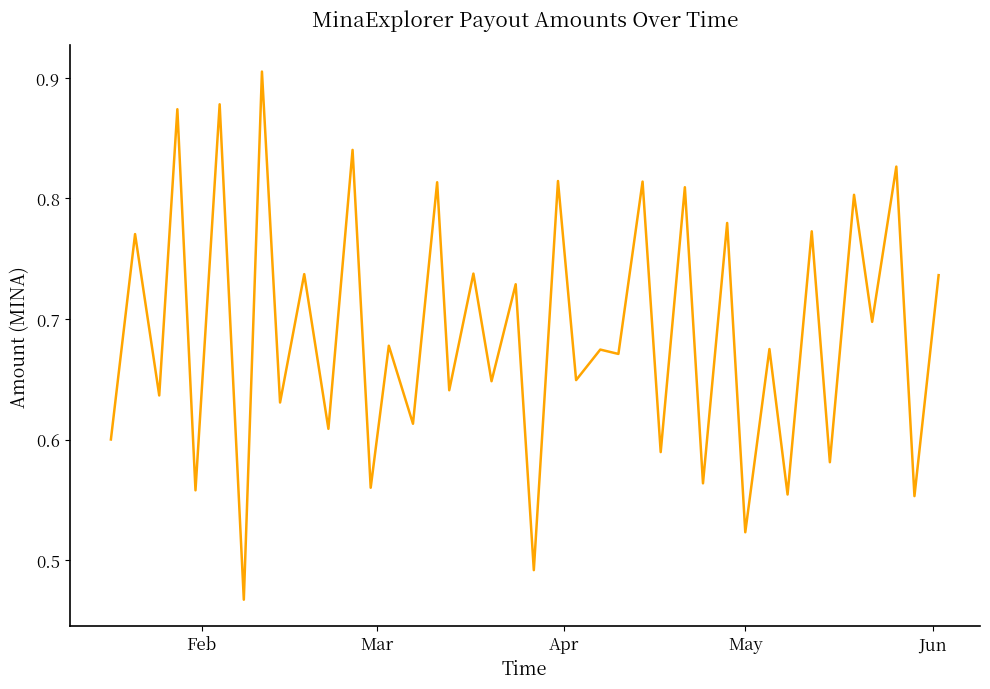

How many lines are shown in the chart?

1